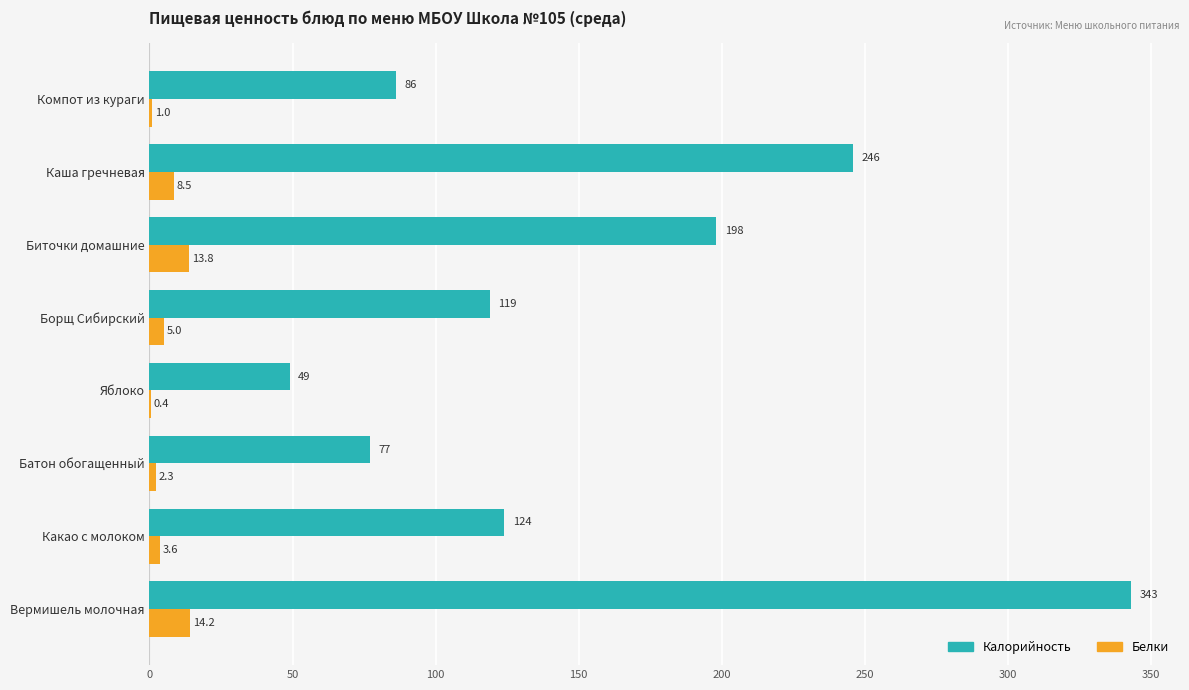

Which series has the largest total across all categories?

Калорийность